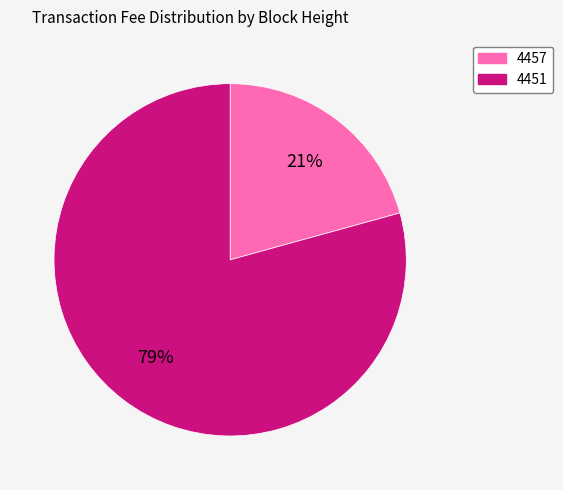

Rank the categories by value from highest to lowest.

4451, 4457